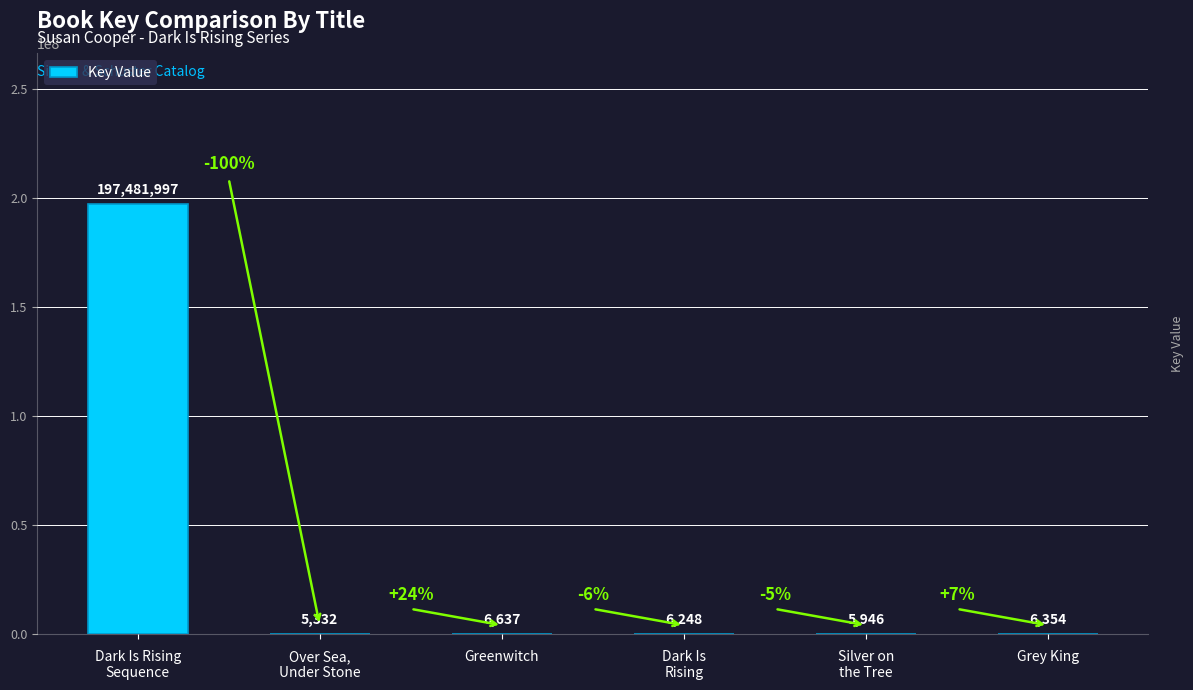

Reading right to left, what are all the values shown in this chart?

Grey King=6354	Silver on
the Tree=5946	Dark Is
Rising=6248	Greenwitch=6637	Over Sea,
Under Stone=5332	Dark Is Rising
Sequence=197481997